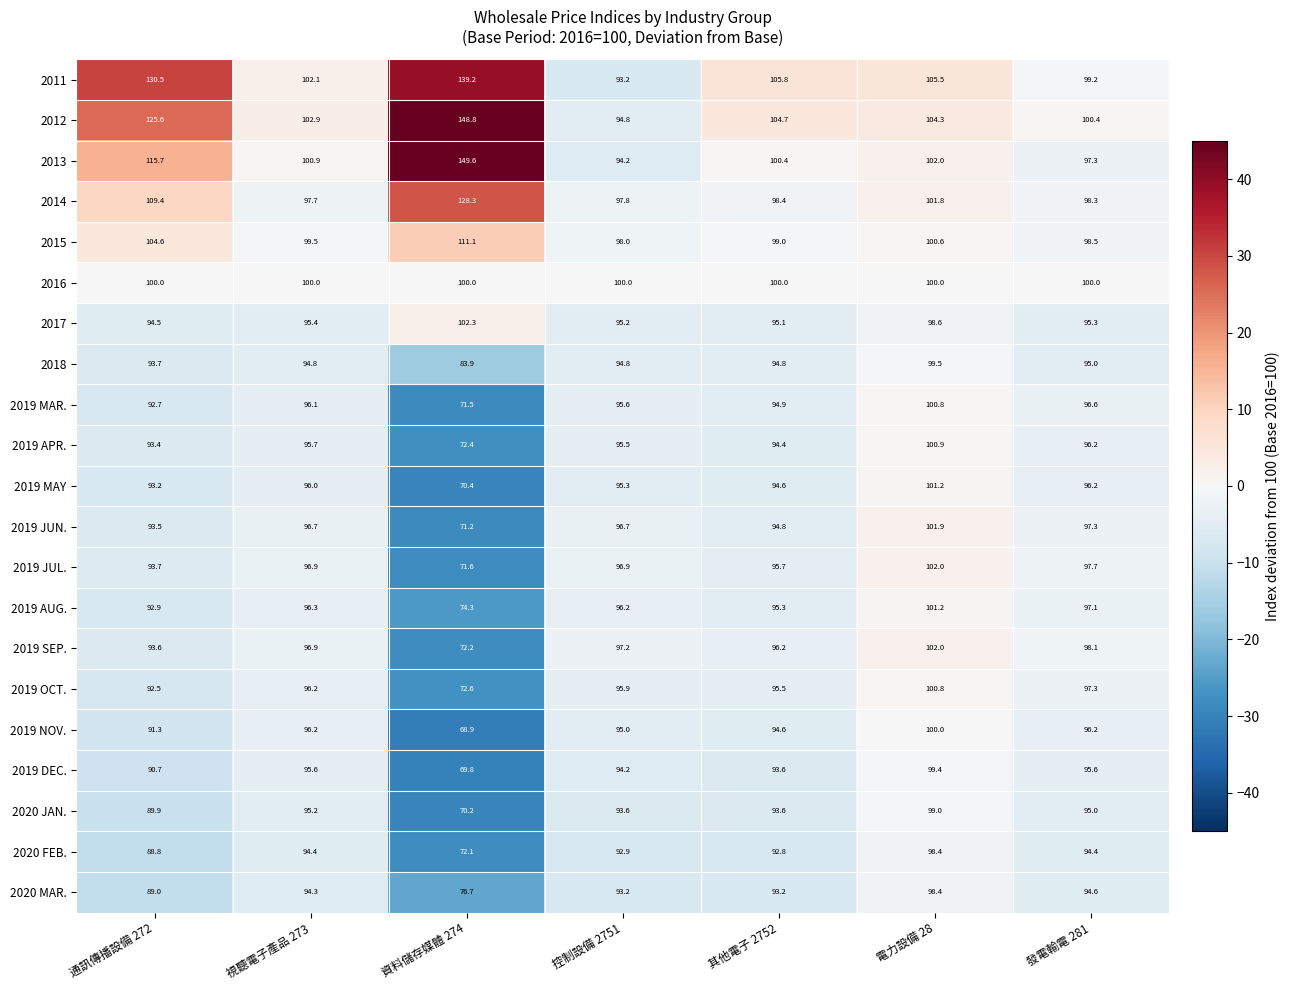

What is the lowest value of the 2011 series?

93.2